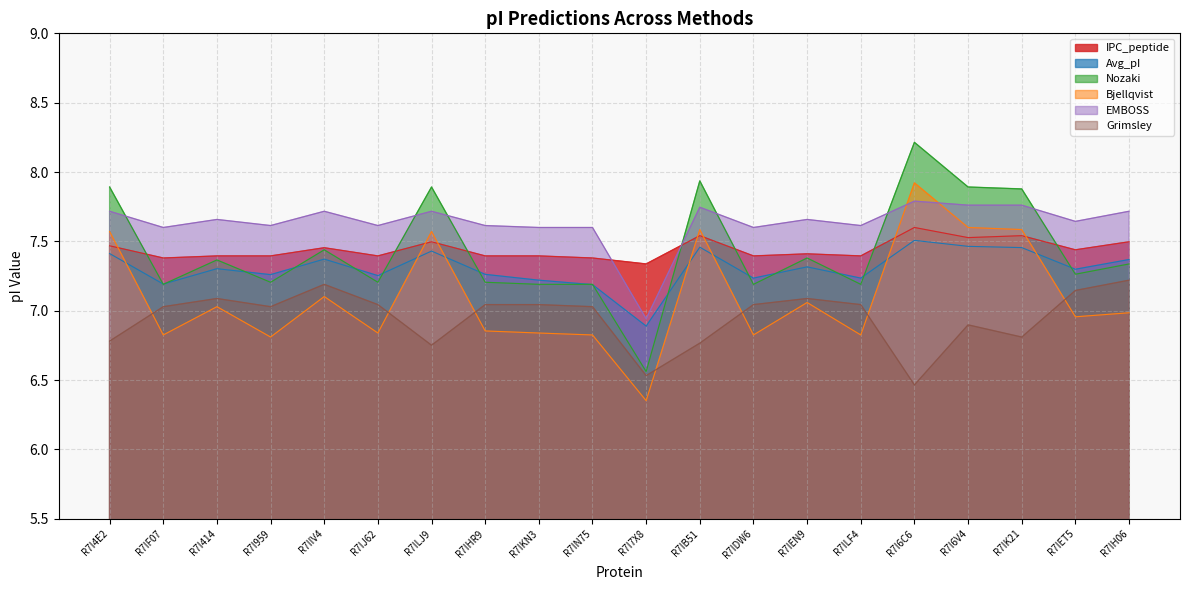

Is the value of Bjellqvist at R7IJ62 greater than the value of IPC_peptide at R7I4E2?

No